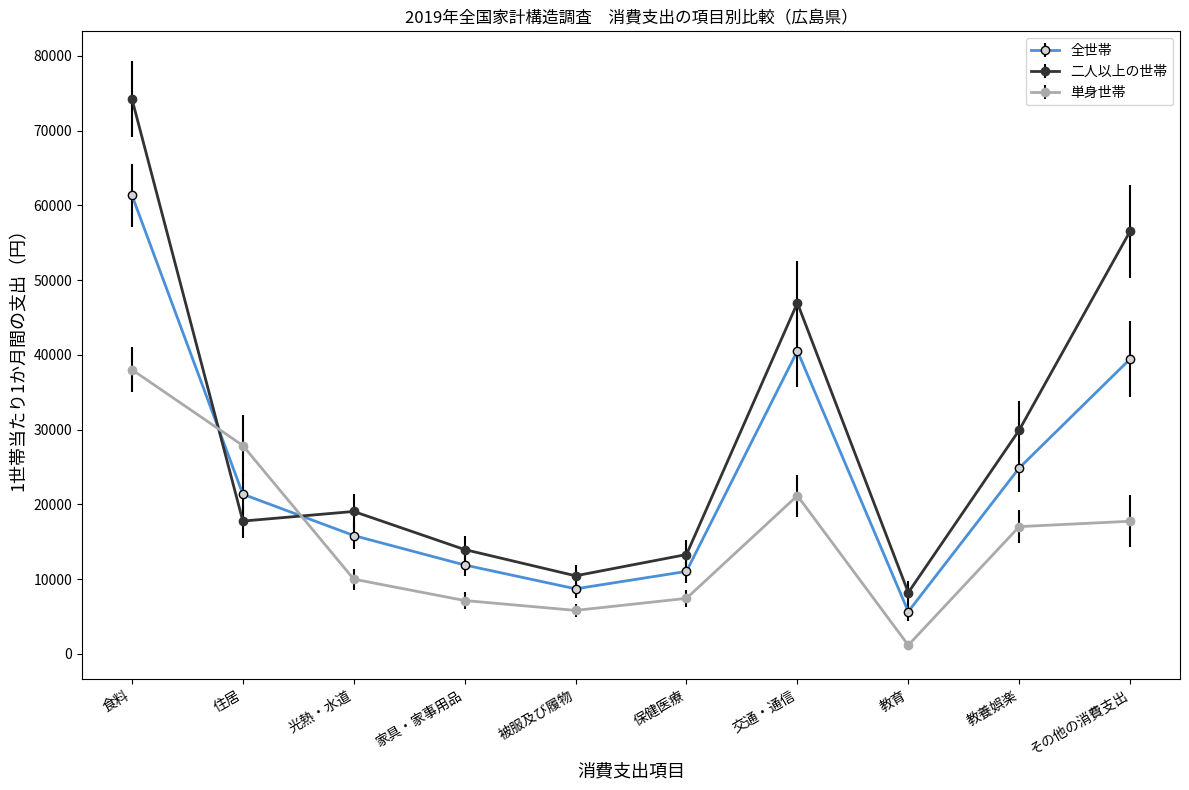

What position from the left is 交通・通信?

7